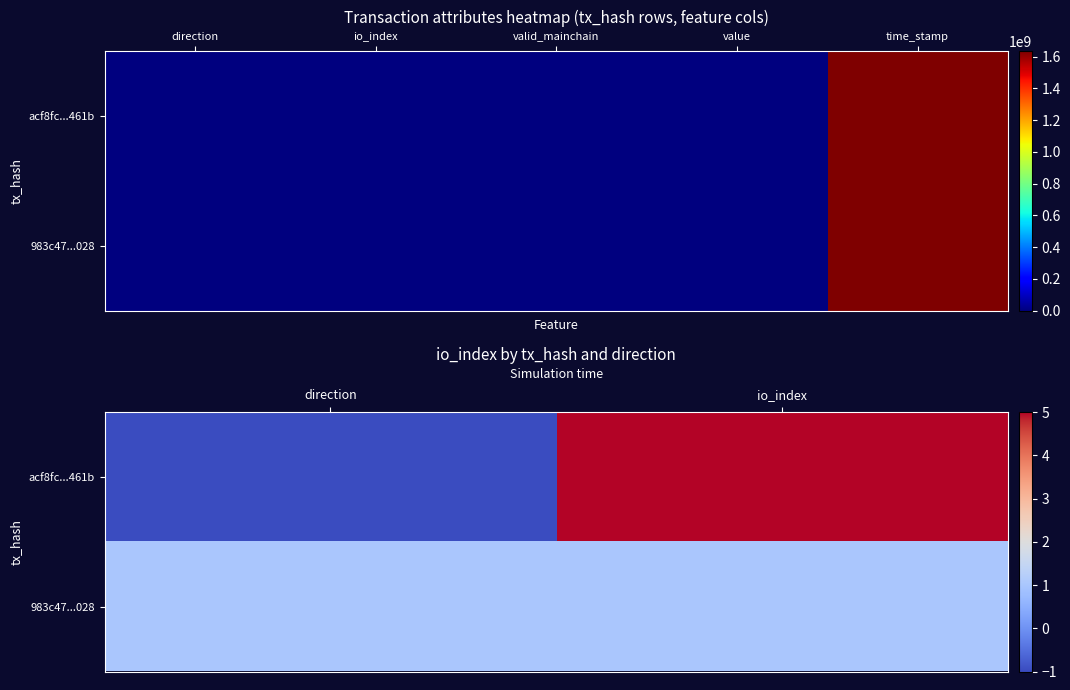

Is the value of acf8fc...461b at io_index greater than the value of 983c47...028 at direction?

Yes